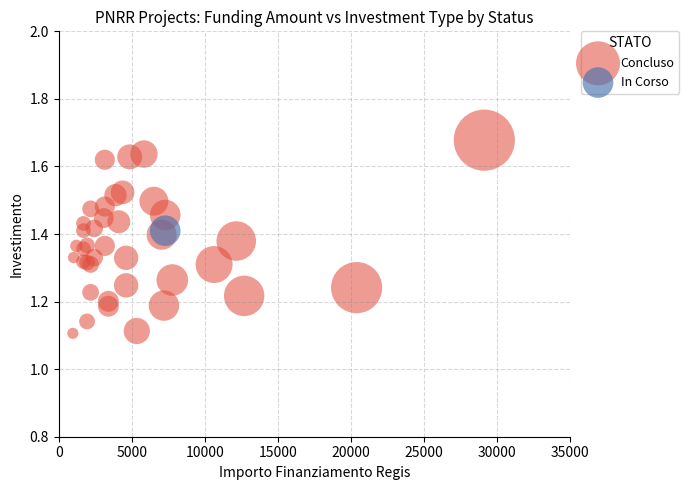

What are all the series names shown in the legend?

Concluso, In Corso